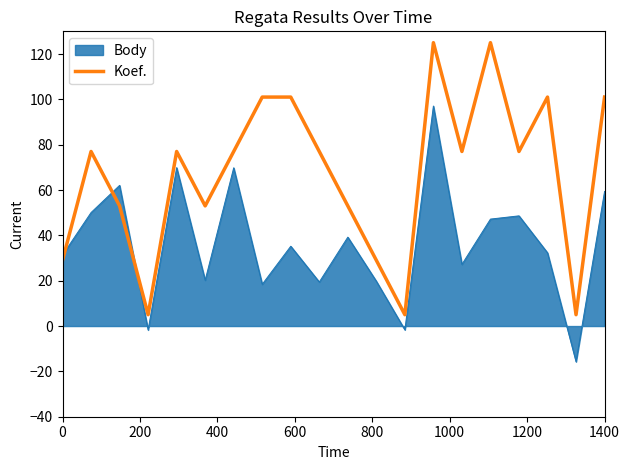

What is the smallest value displayed?

-15.7